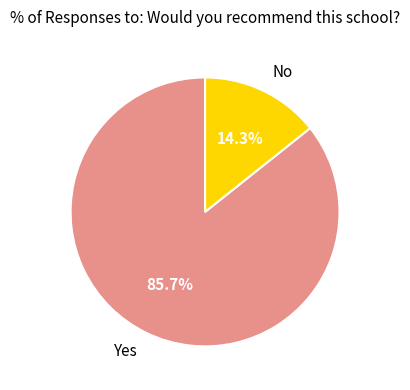

How many slices are in this pie chart?

2